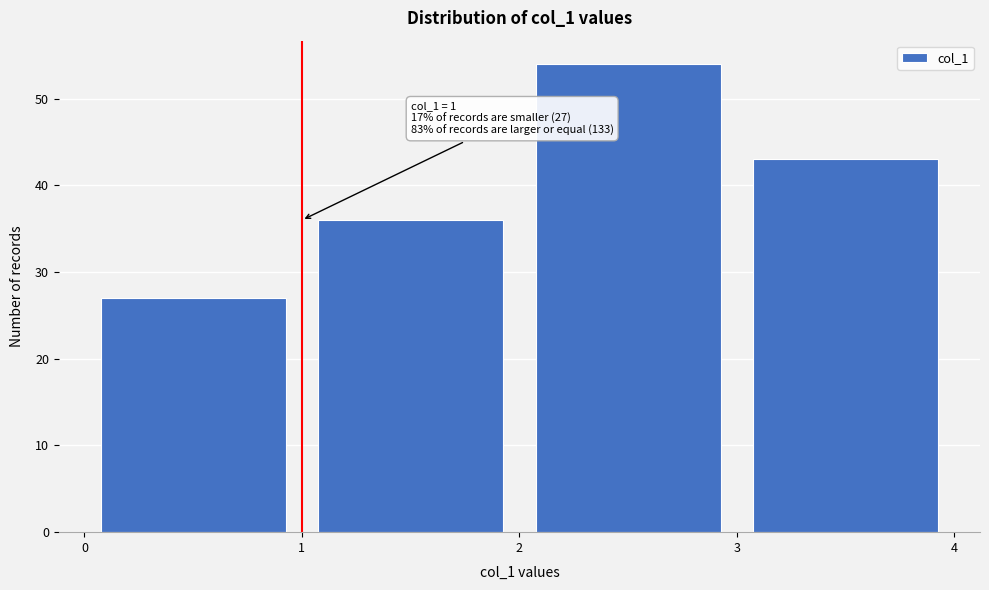

Which range on the x-axis has the tallest bar?

2 to 3